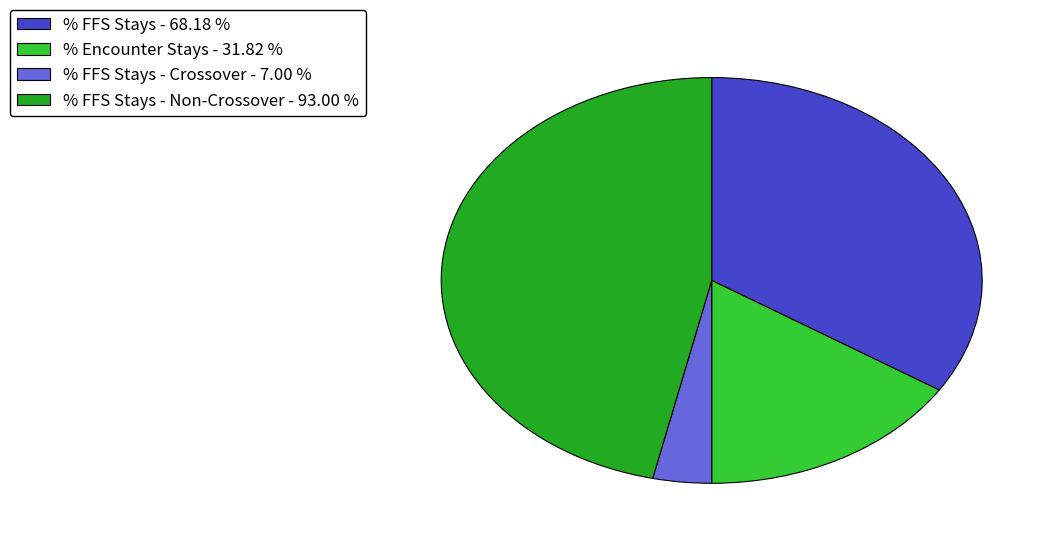

Which slice is the smallest?

% FFS Stays - Crossover - 7.00 %